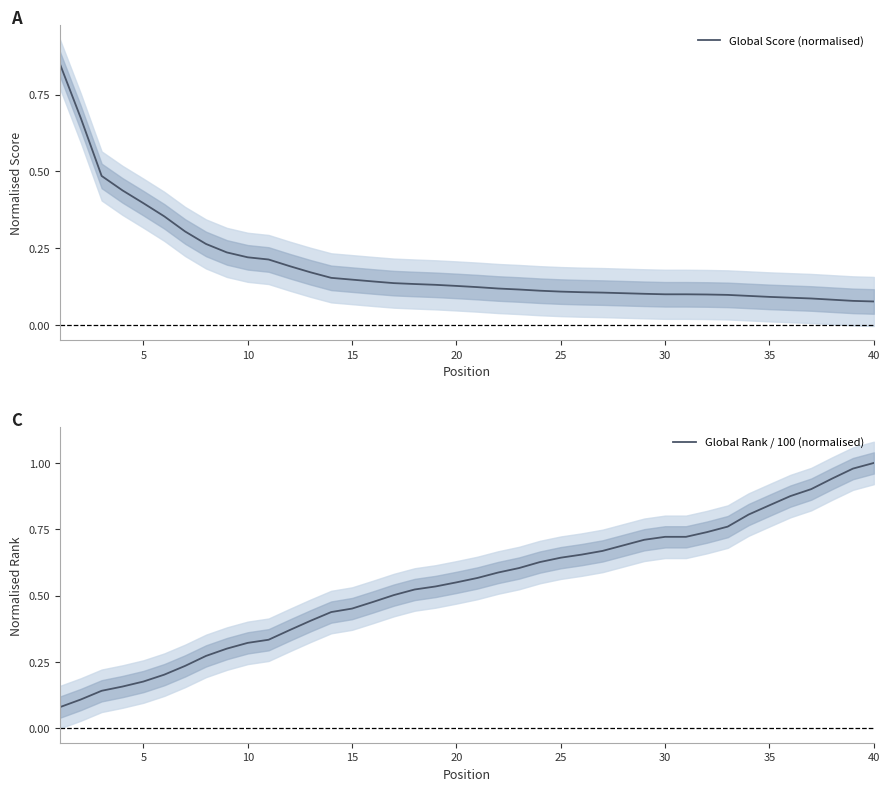

What is the maximum value for Global Rank / 100 (normalised)?

1.0